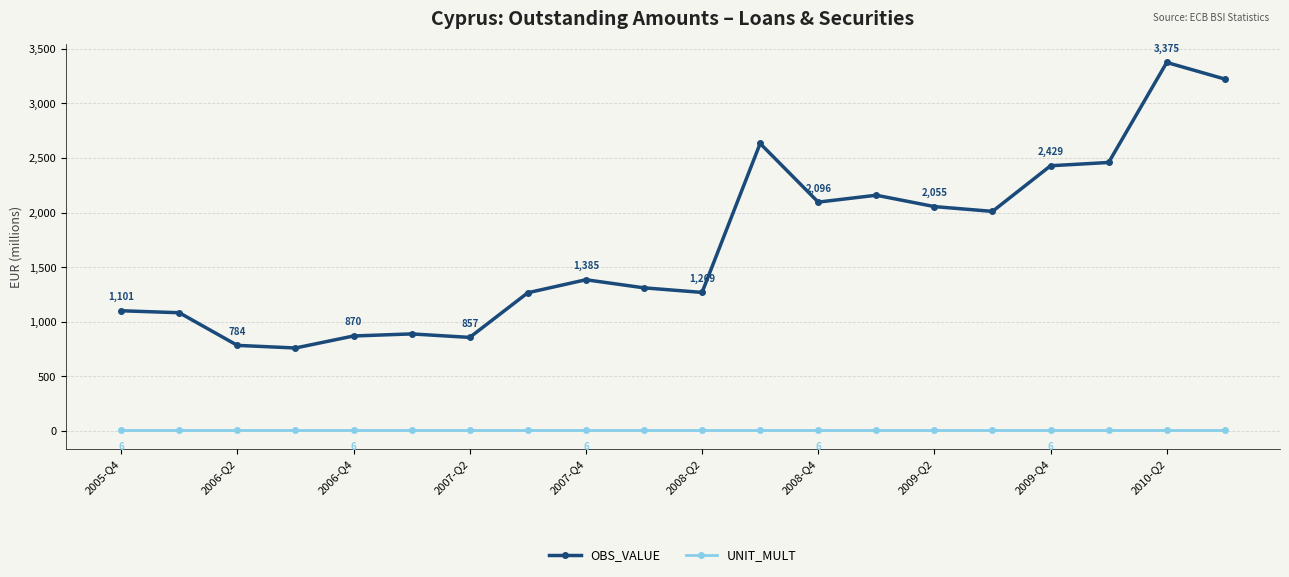

List the series in order of their peak value, lowest first.

UNIT_MULT, OBS_VALUE